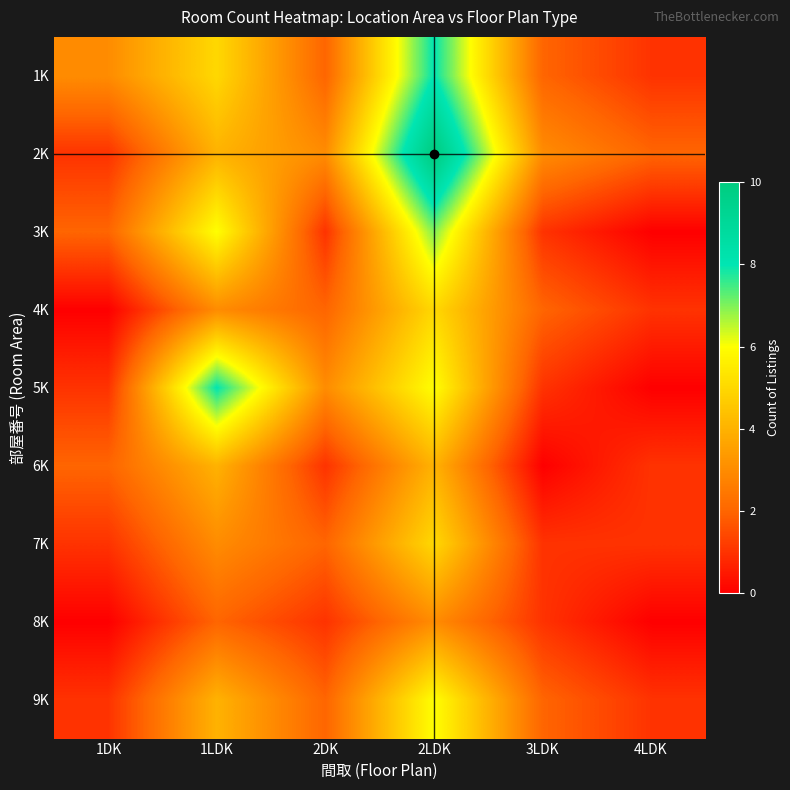

Reading right to left, list all the values displayed in this chart.

1K: 4LDK=1	3LDK=2	2LDK=8	2DK=2	1LDK=5	1DK=3
2K: 4LDK=2	3LDK=3	2LDK=10	2DK=3	1LDK=4	1DK=1
3K: 4LDK=0	3LDK=1	2LDK=7	2DK=1	1LDK=6	1DK=2
4K: 4LDK=1	3LDK=2	2LDK=5	2DK=2	1LDK=3	1DK=0
5K: 4LDK=0	3LDK=1	2LDK=6	2DK=3	1LDK=8	1DK=1
6K: 4LDK=1	3LDK=0	2LDK=4	2DK=1	1LDK=4	1DK=2
7K: 4LDK=1	3LDK=1	2LDK=5	2DK=2	1LDK=3	1DK=1
8K: 4LDK=0	3LDK=1	2LDK=3	2DK=1	1LDK=2	1DK=0
9K: 4LDK=1	3LDK=2	2LDK=6	2DK=2	1LDK=4	1DK=1